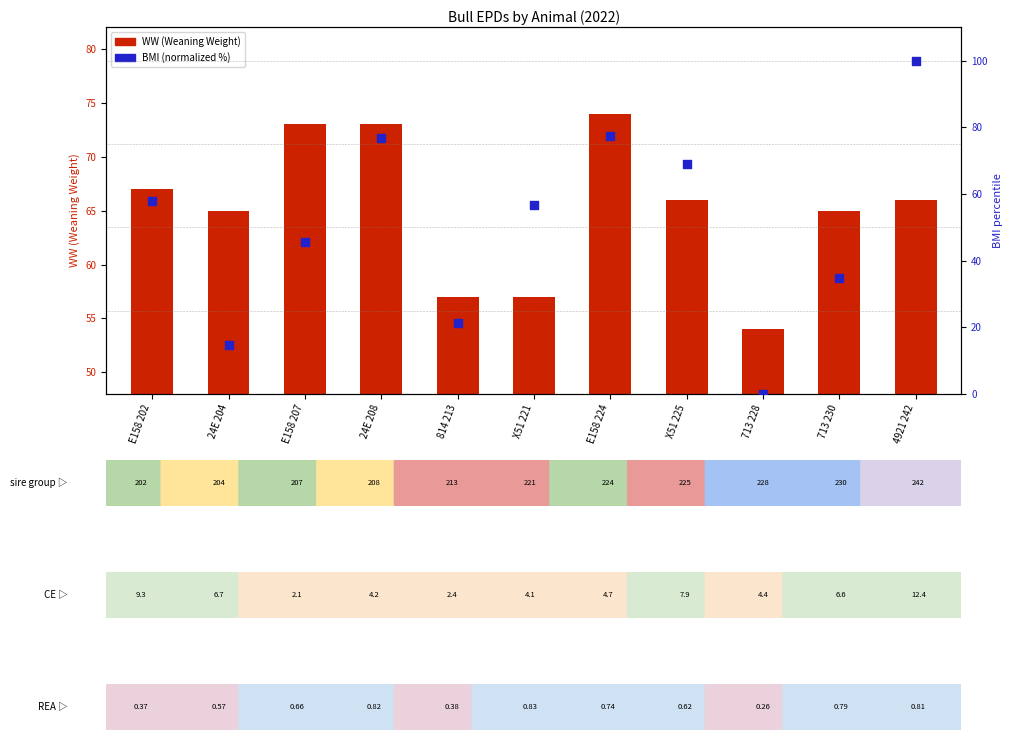

What are all the series names shown in the legend?

WW (Weaning Weight), BMI (normalized %)